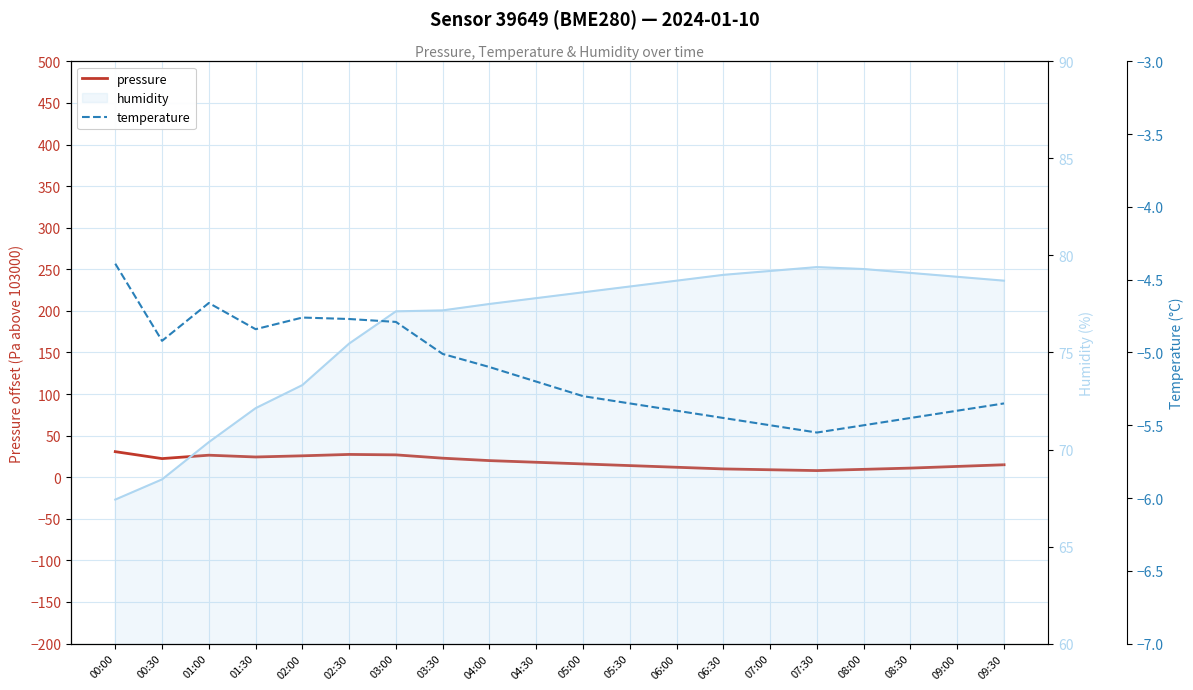

How many lines are shown in the chart?

3